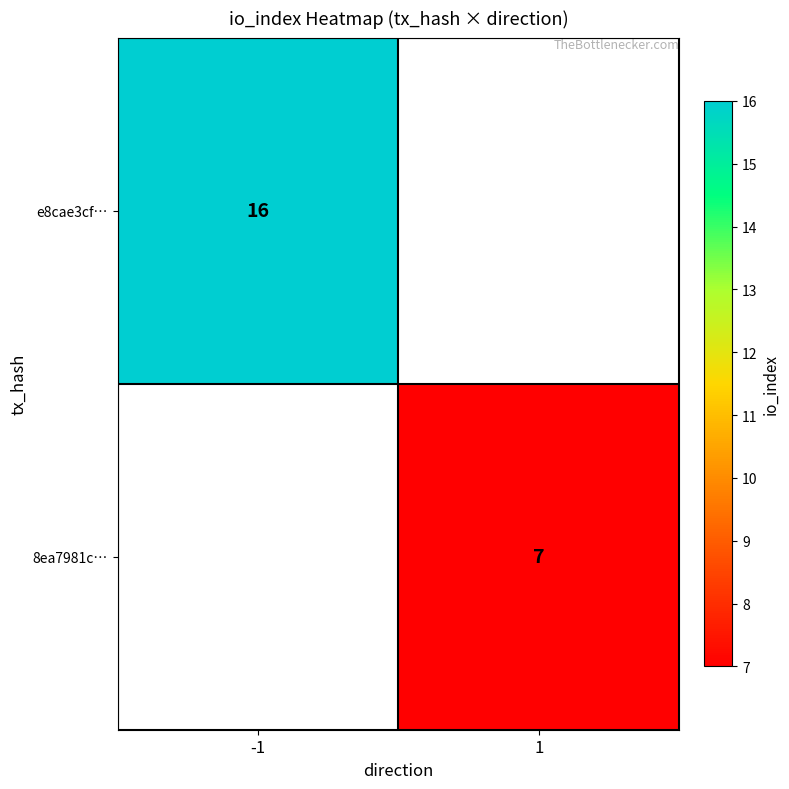

True or false: 8ea7981c… has a value of 7 at 1.

True